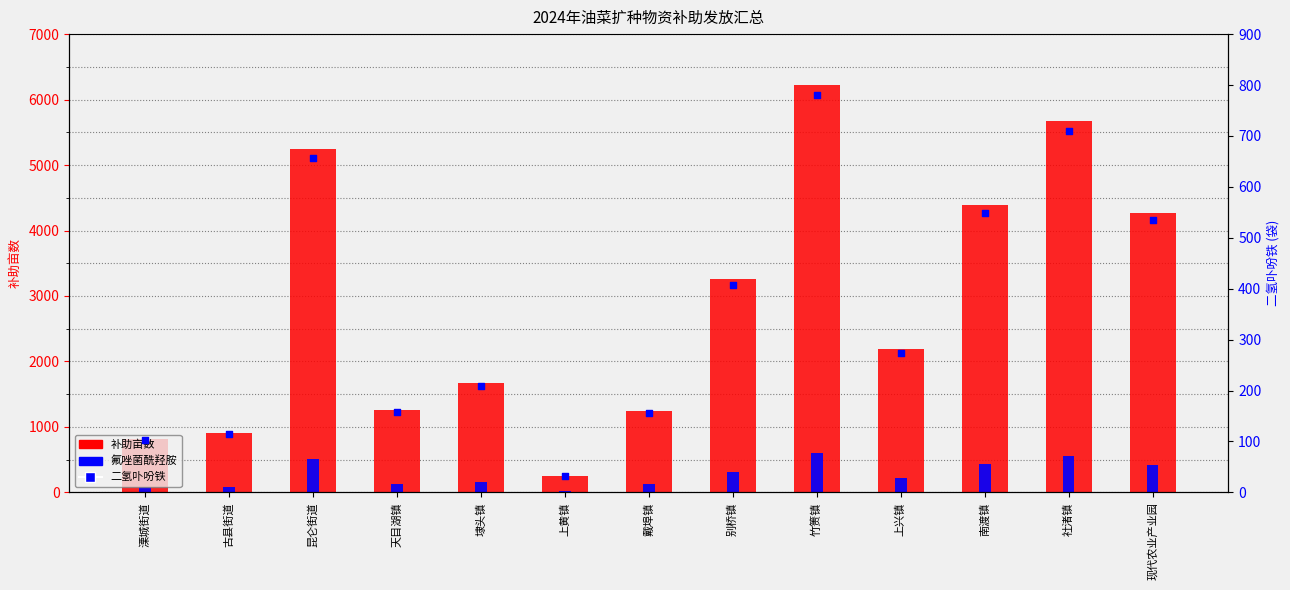

Is the value of 二氢卟吩铁(袋) at 上黄镇 greater than the value of 氟唑菌酰羟胺(ml) at 上兴镇?

No